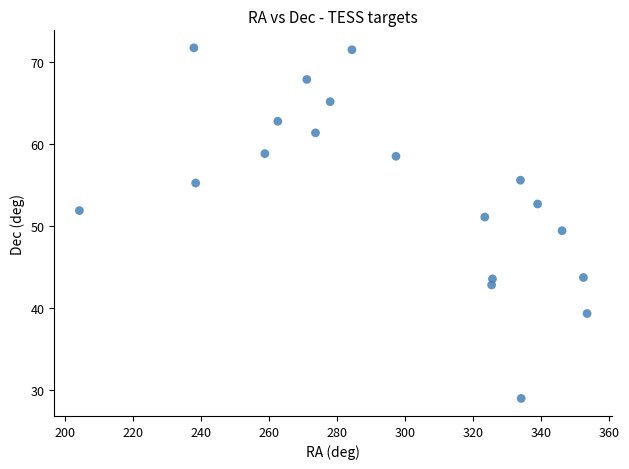

What is the range of X values (max minus min)?

149.3